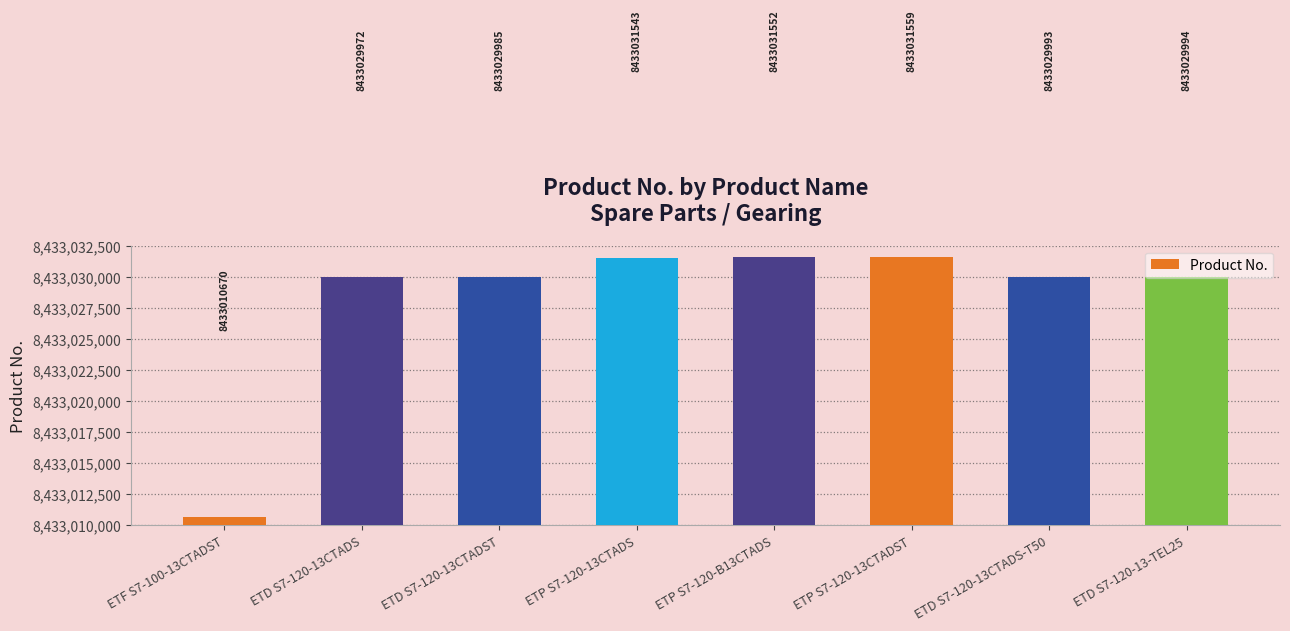

What is the difference between the maximum and minimum values?

20889